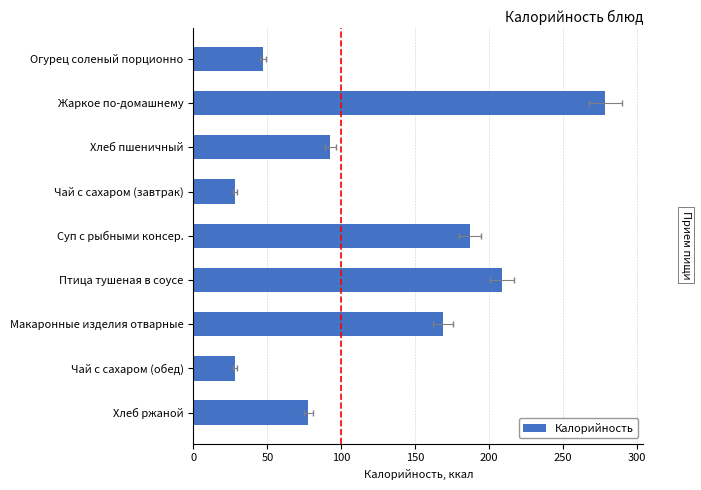

What is the sum of all values?

1116.0